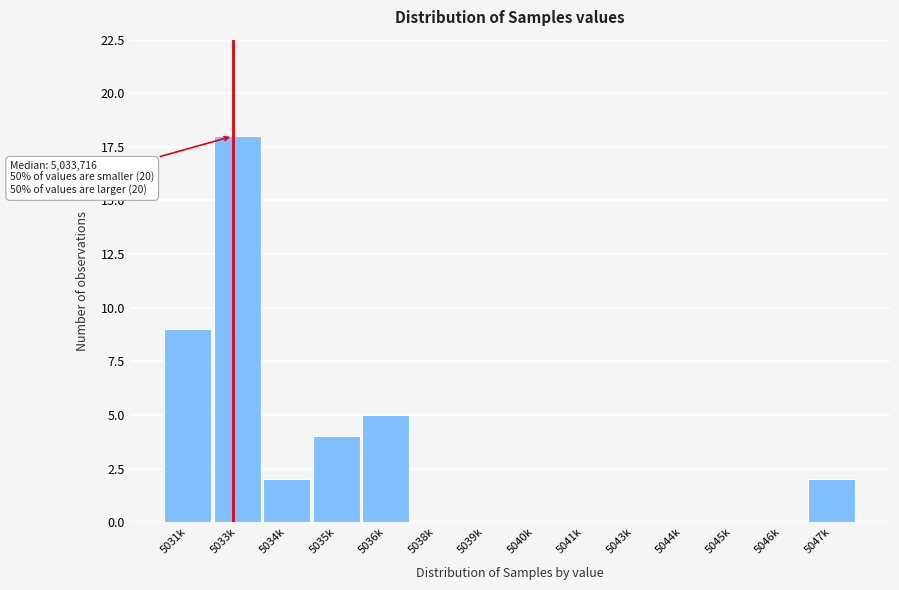

Reading left to right, what are all the values shown in this chart?

5031k=9	5033k=18	5034k=2	5035k=4	5036k=5	5038k=0	5039k=0	5040k=0	5041k=0	5043k=0	5044k=0	5045k=0	5046k=0	5047k=2